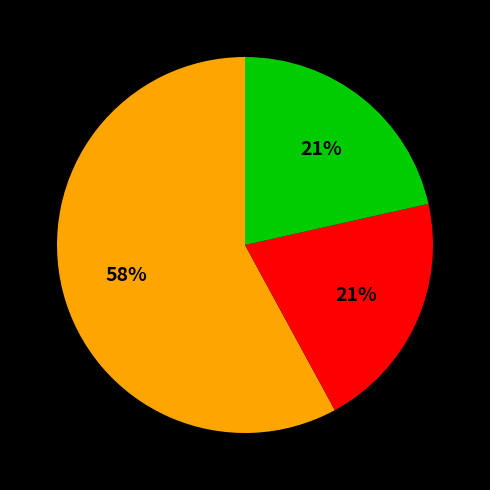

Is there any slice that represents more than half of the pie?

Yes